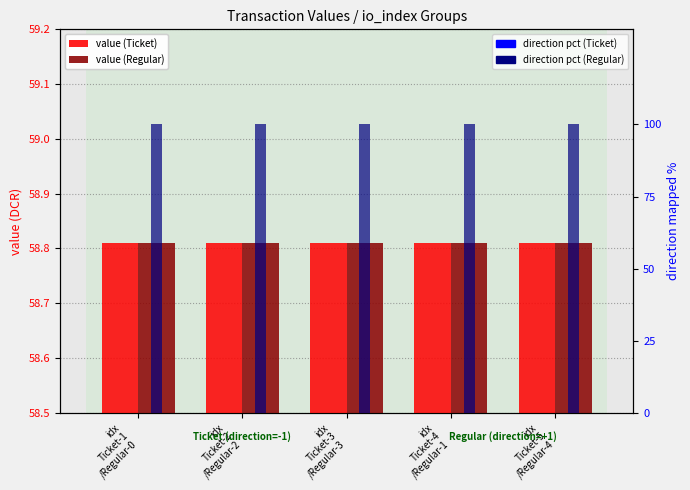

Reading left to right, what are all the values shown in this chart?

value (Ticket): 58.8	58.8	58.8	58.8	58.8
value (Regular): 58.8	58.8	58.8	58.8	58.8
direction pct (Ticket): 0.0	0.0	0.0	0.0	0.0
direction pct (Regular): 100.0	100.0	100.0	100.0	100.0